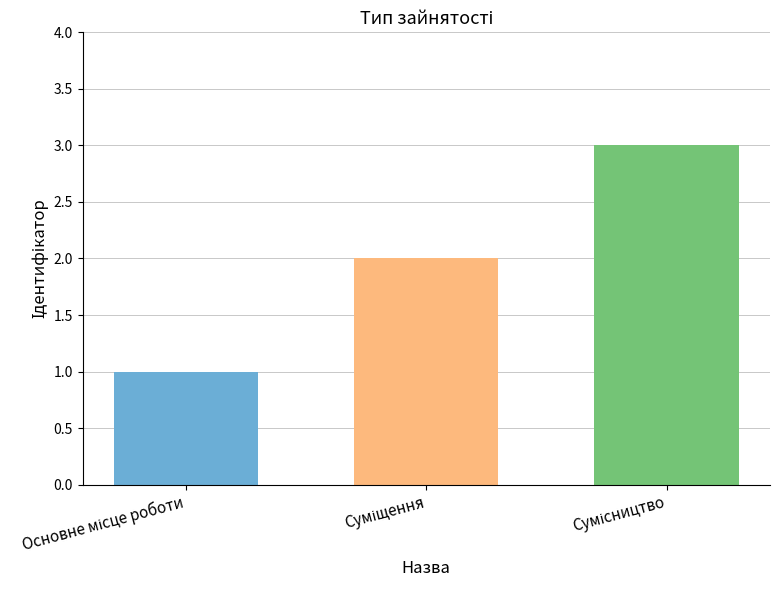

What is the greatest value displayed?

3